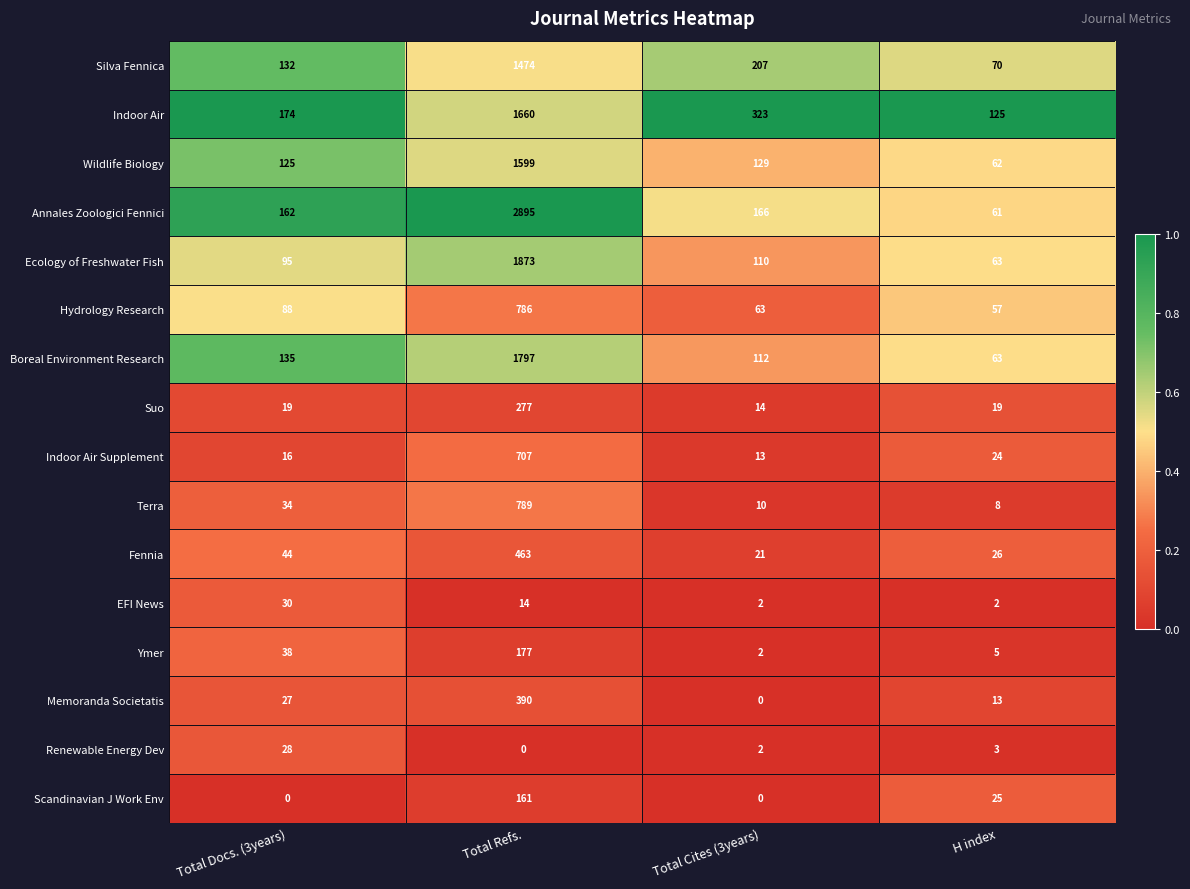

What is the total value across all series at Total Docs. (3years)?

1147